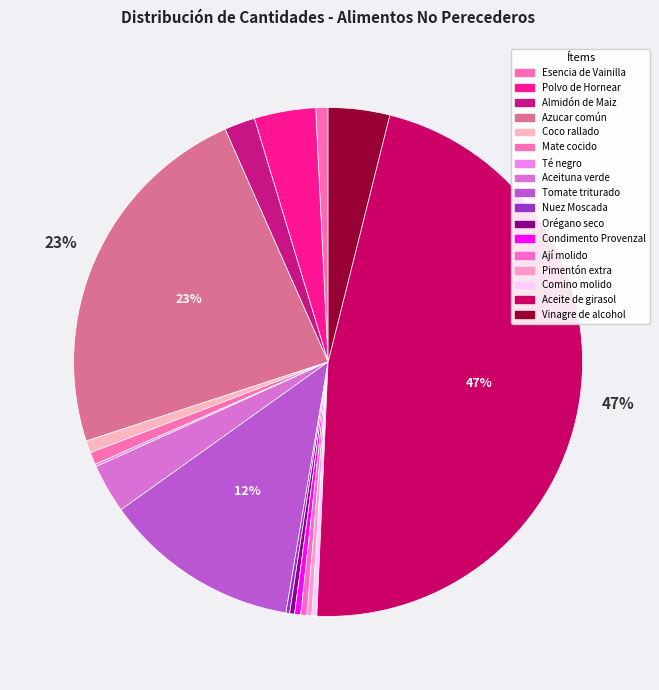

How much of the chart is everything except Nuez Moscada?

99.8%